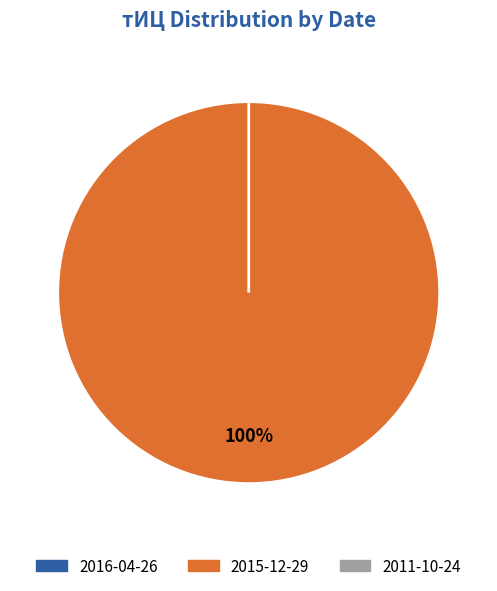

Count the number of slices in the pie.

3